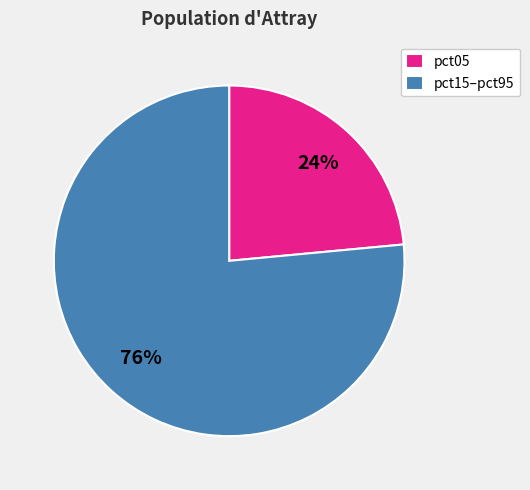

Does any single category account for the majority?

Yes